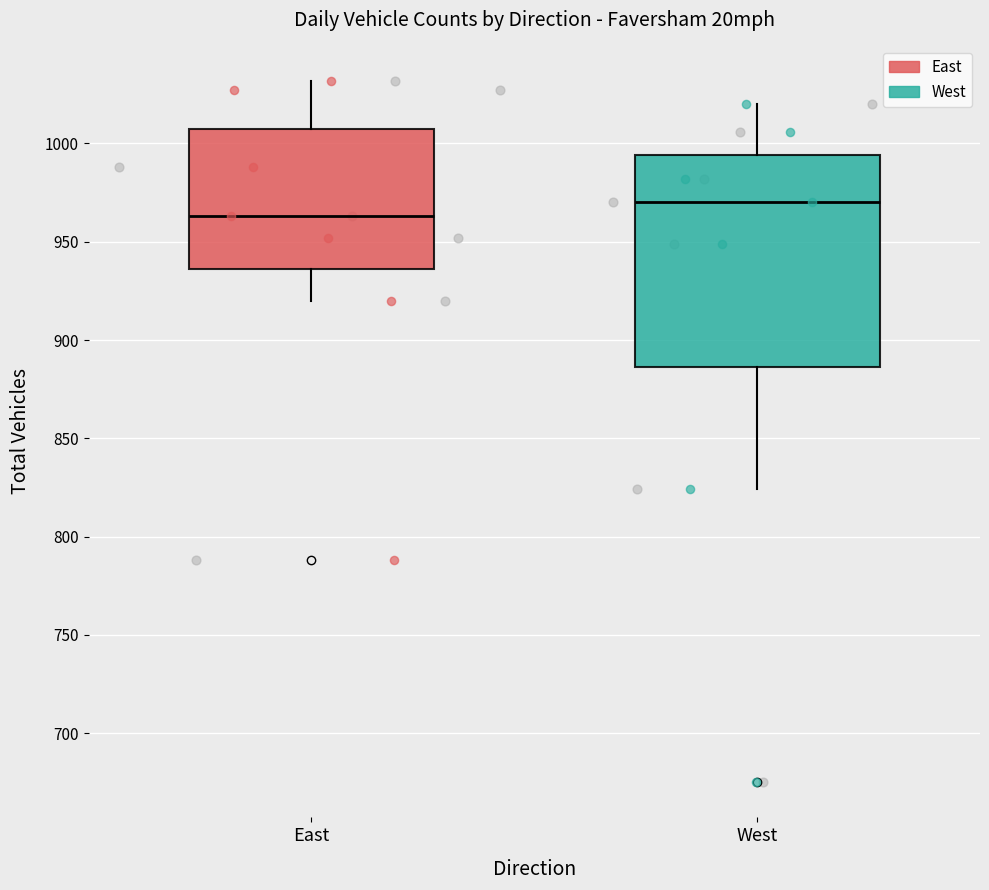

Reading left to right, read every box against the y-axis: the position of its median line, the range the box covers, and the ends of its whiskers. The values are not printed on the chart, so give them approximately, as read against the axis.

East: median 965, box 935 to 1010, whiskers 920 to 1030
West: median 970, box 885 to 995, whiskers 825 to 1020